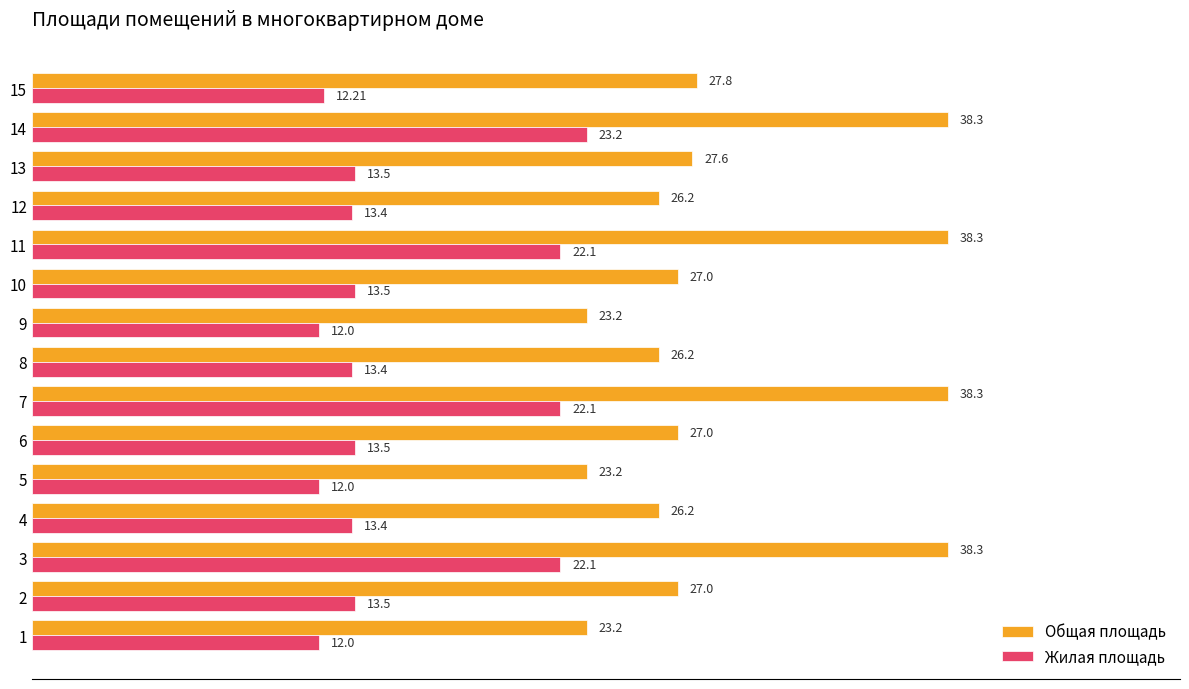

At how many categories does at least one series exceed 25?

12